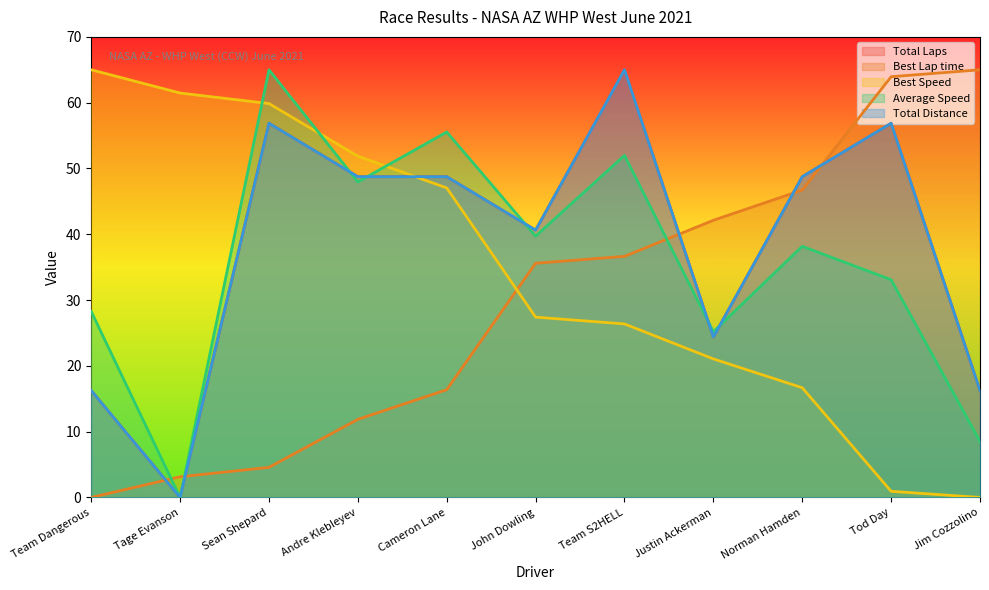

What position from the right is Tod Day?

2